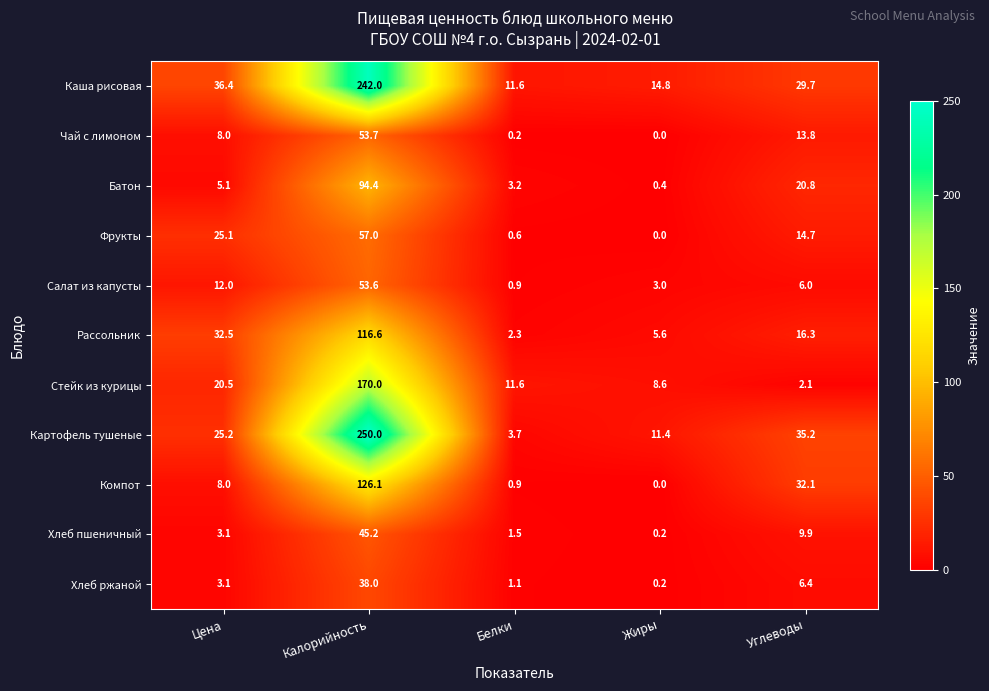

What is the difference between the highest and lowest values at Белки?

11.4